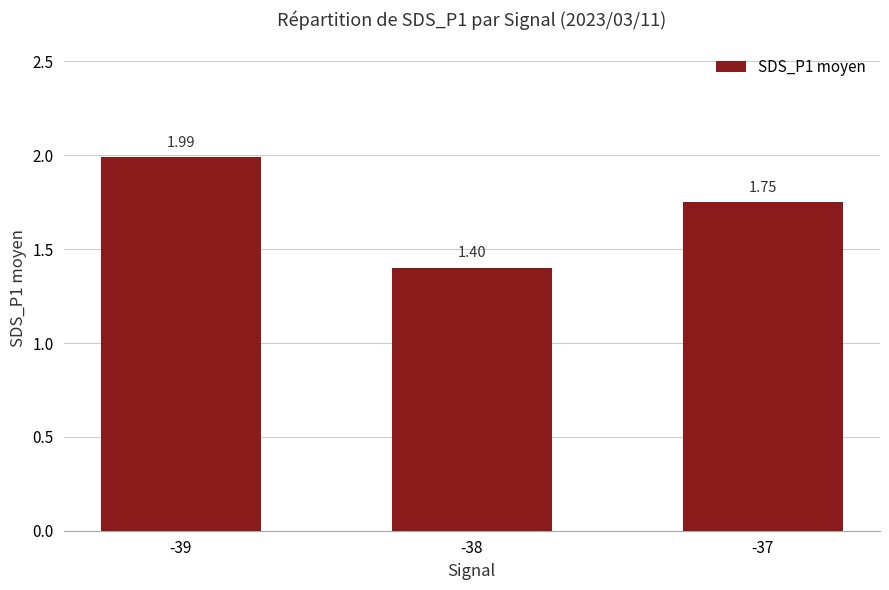

List the labels in order of value, smallest first.

-38, -37, -39